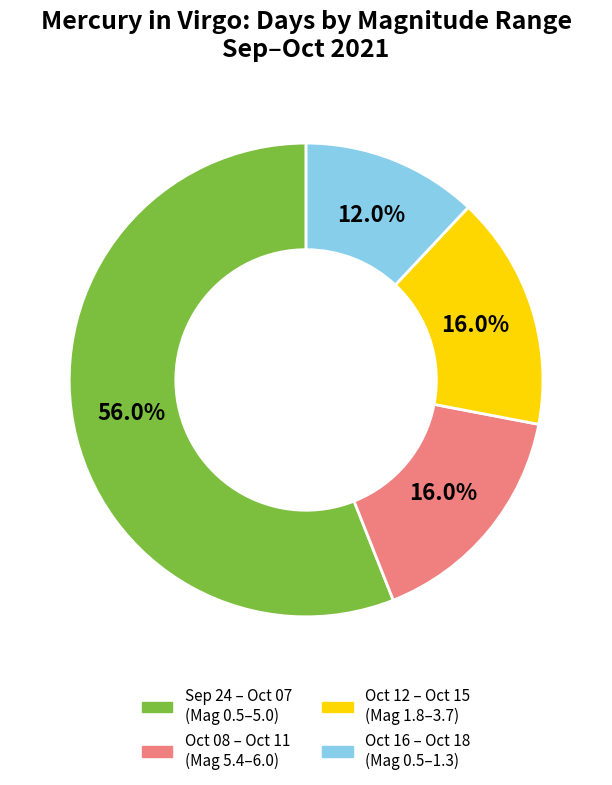

Does any single category account for the majority?

Yes